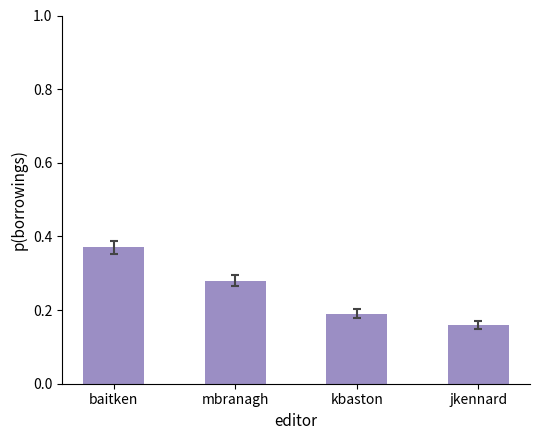

List the labels in order of value, largest first.

baitken, mbranagh, kbaston, jkennard